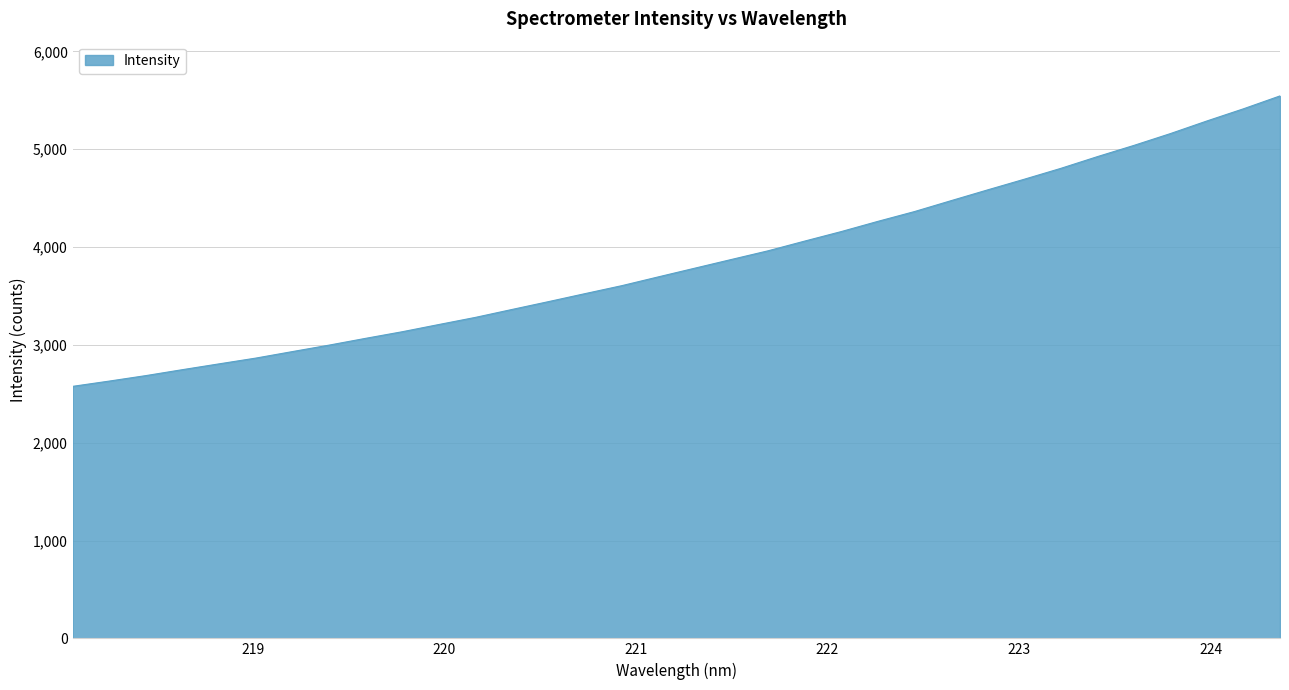

What is the difference between the maximum and minimum values?

2969.2